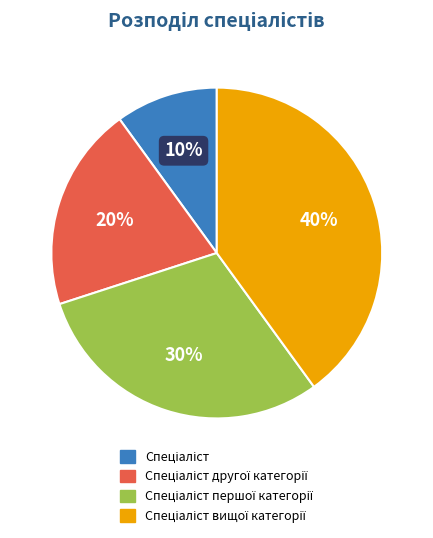

To the nearest percent, what is the difference between the largest and smallest slice percentages?

30%